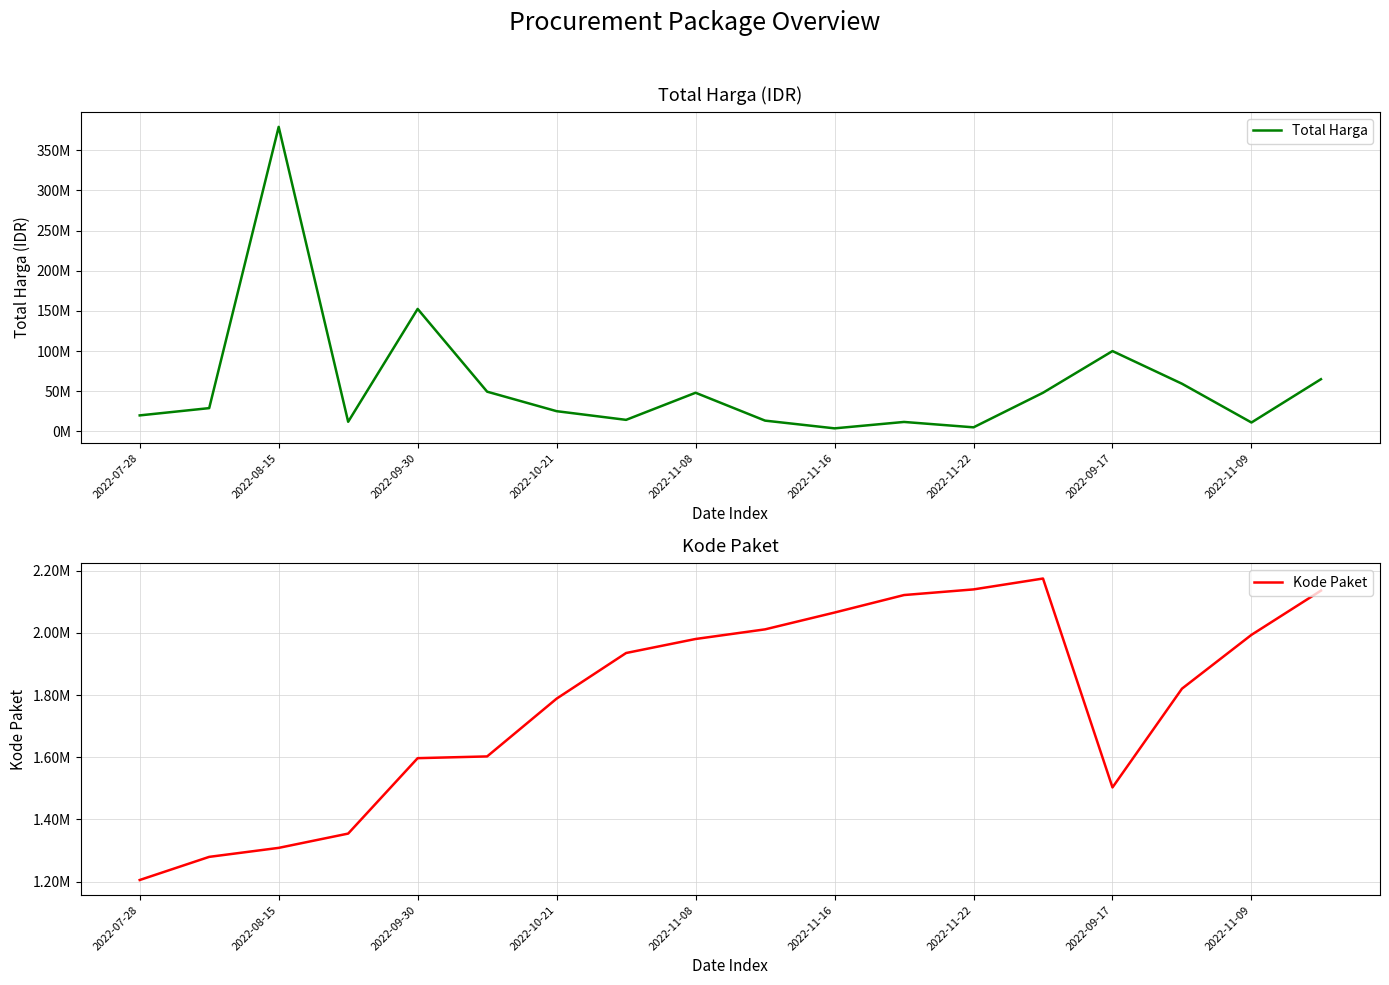

How many distinct data groups are displayed?

2